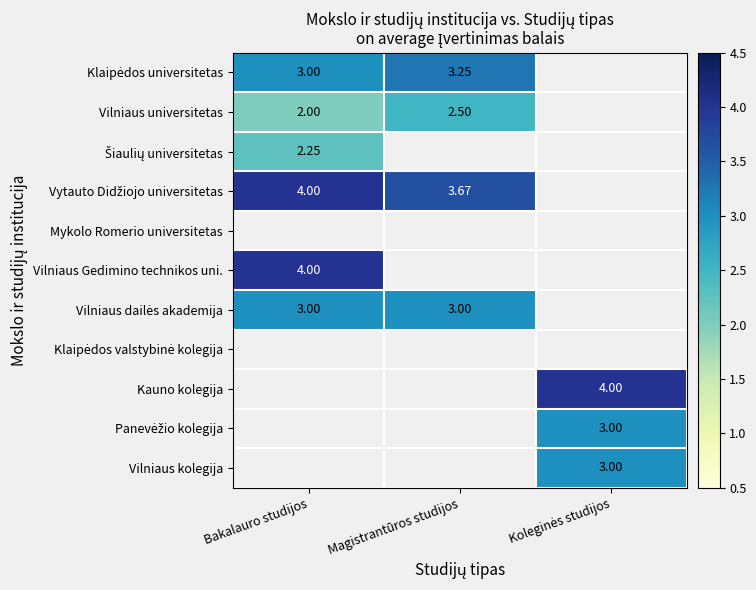

What is the maximum value shown in the chart?

4.0